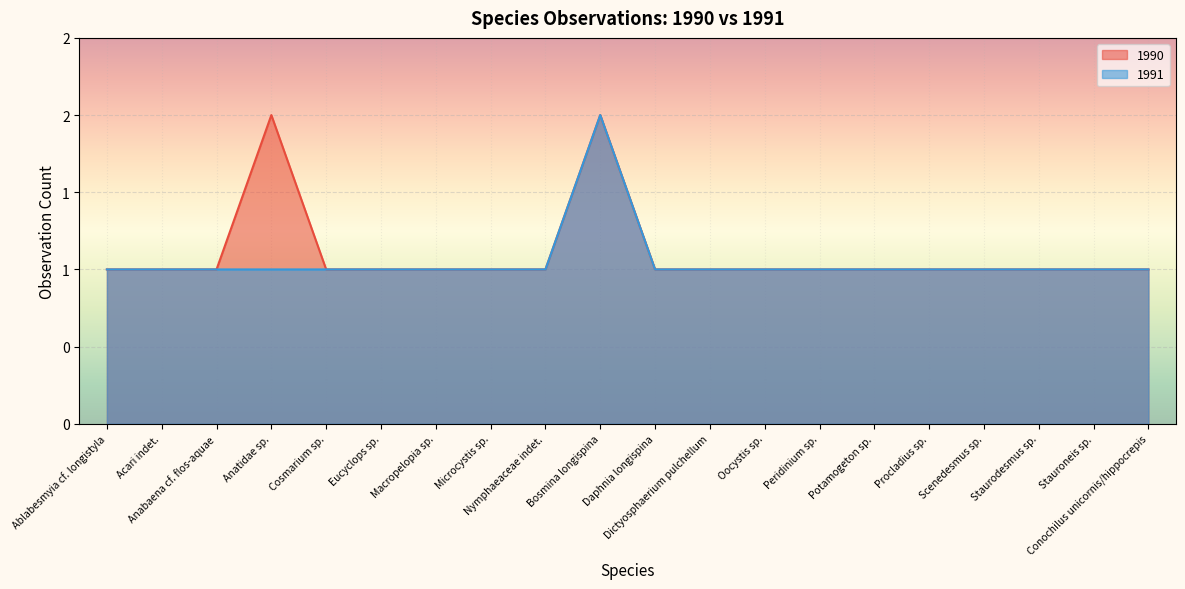

What value does the 1991 series have at Staurodesmus sp.?

1